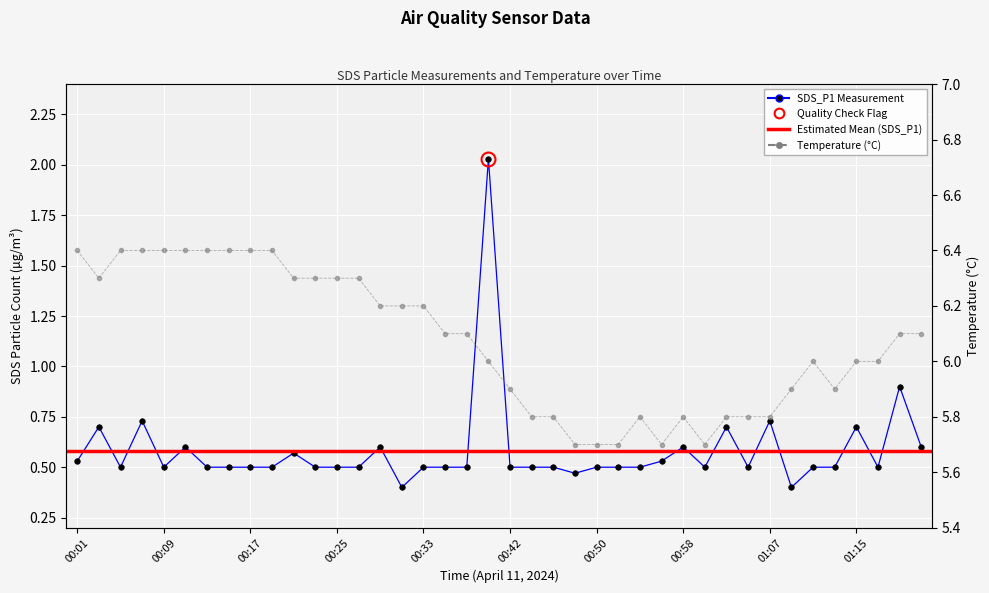

What is the difference between the second highest and second lowest values in the SDS_P1 series?

0.5